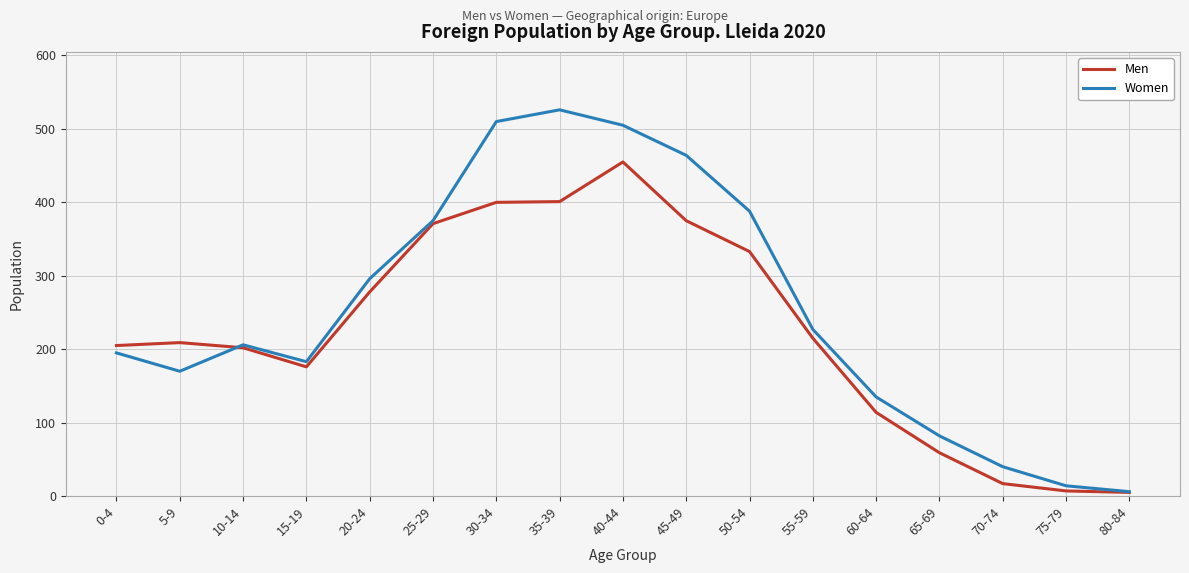

Read the Women value at 20-24.

296